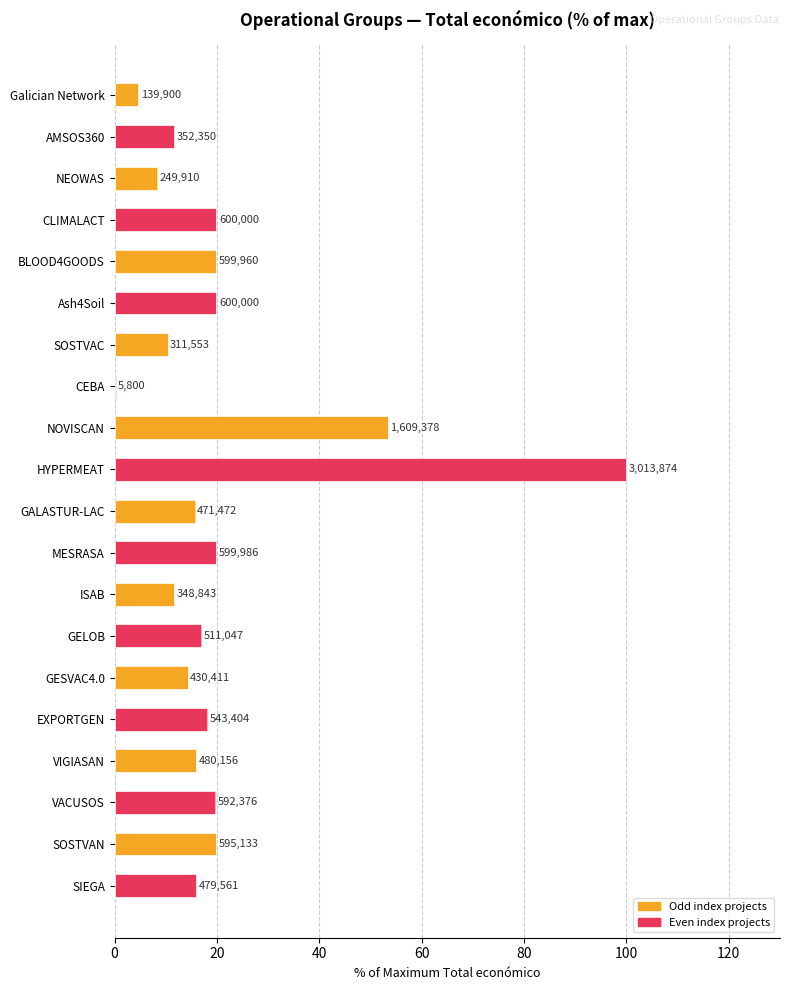

Are the bars grouped side by side (vs. stacked)?

No